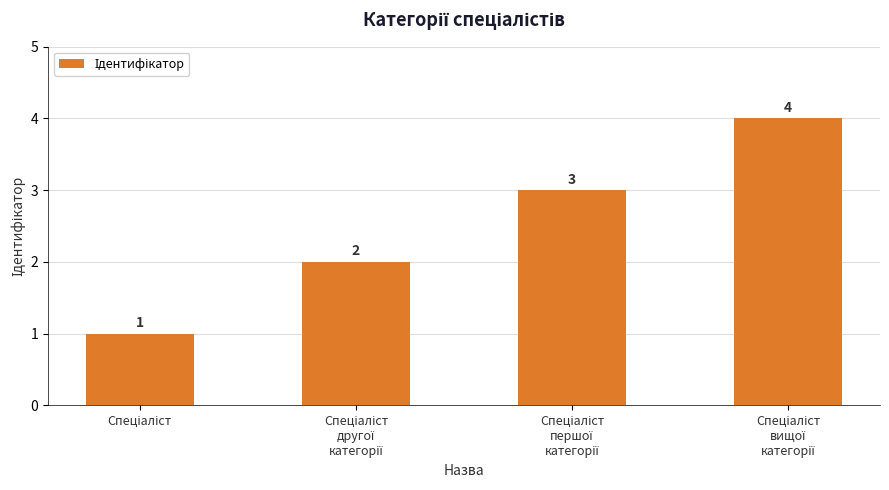

What is the greatest value displayed?

4